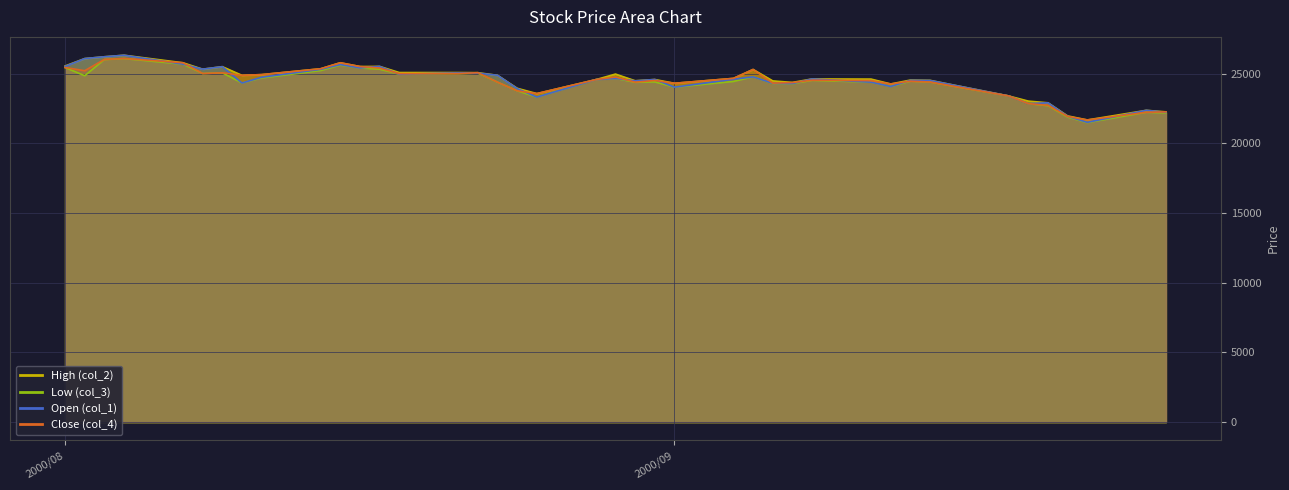

Which series has the largest total across all categories?

High (col_2)